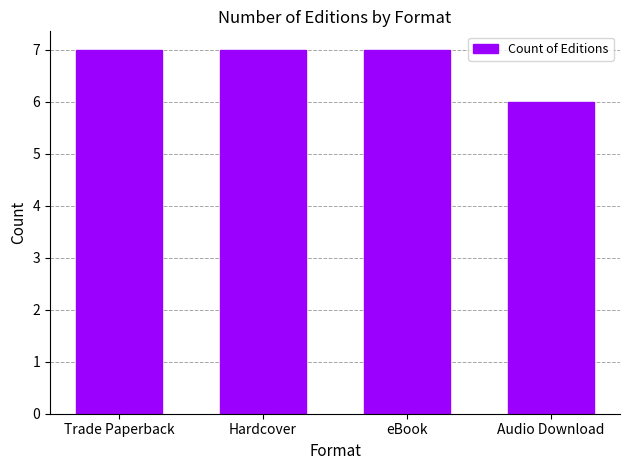

What is the difference between the maximum and minimum values?

1